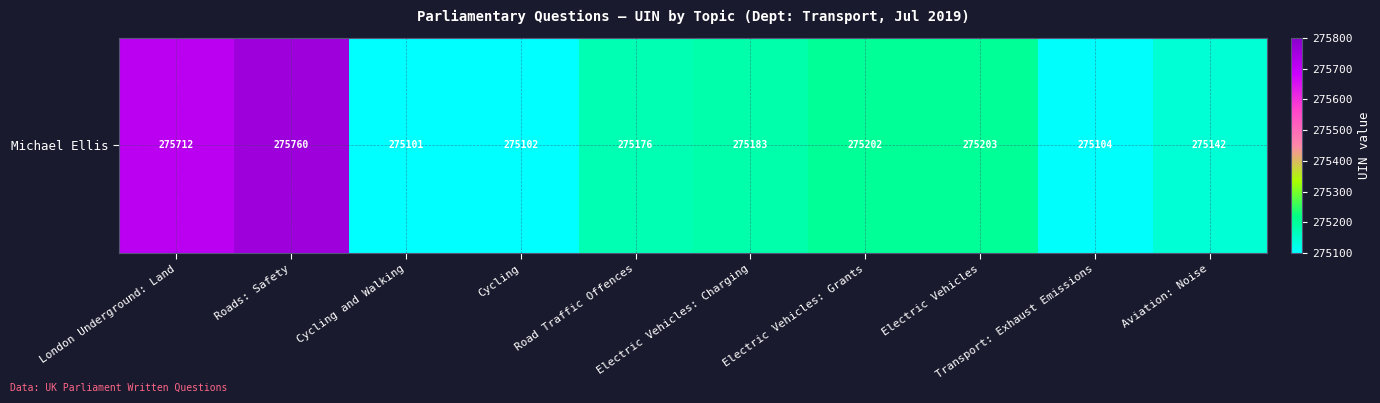

How many data points are above 275183?

4